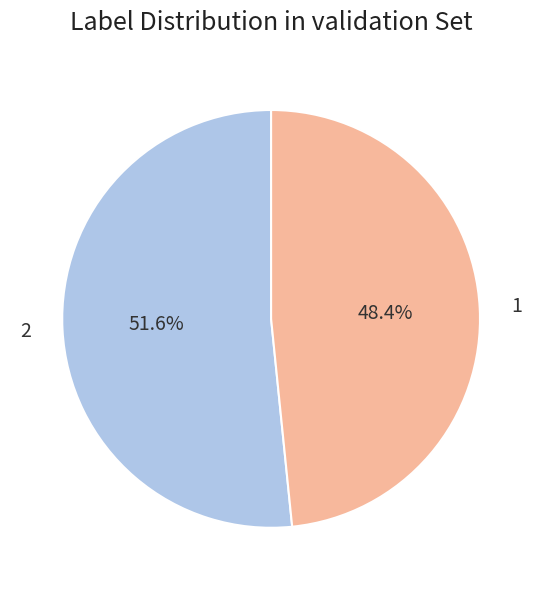

Combined, do 1 and 2 account for over 50%?

Yes